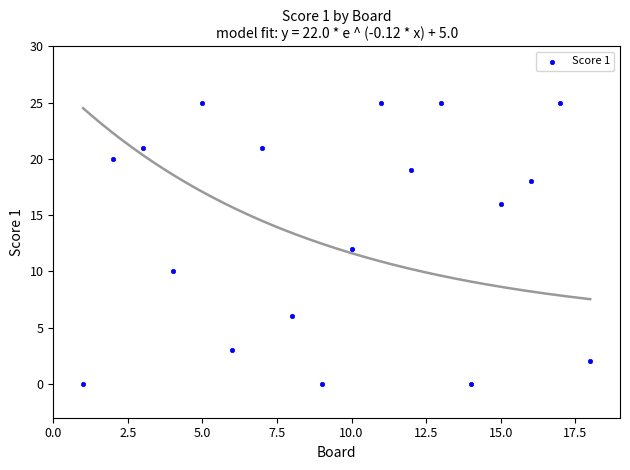

What is the range of Y values (max minus min)?

25